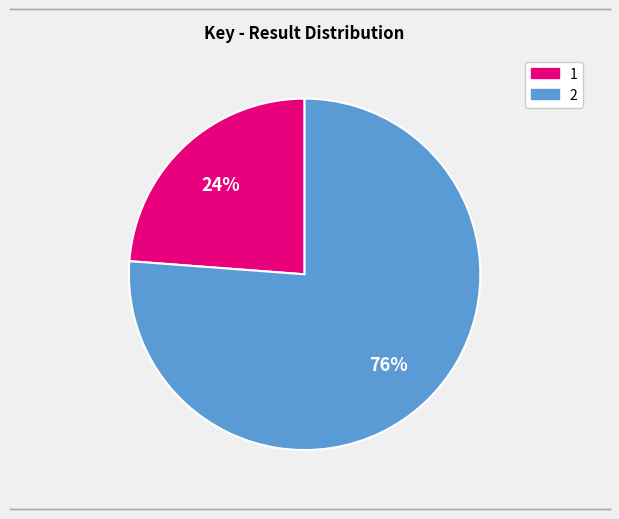

Between 1 and 2, which is larger?

2